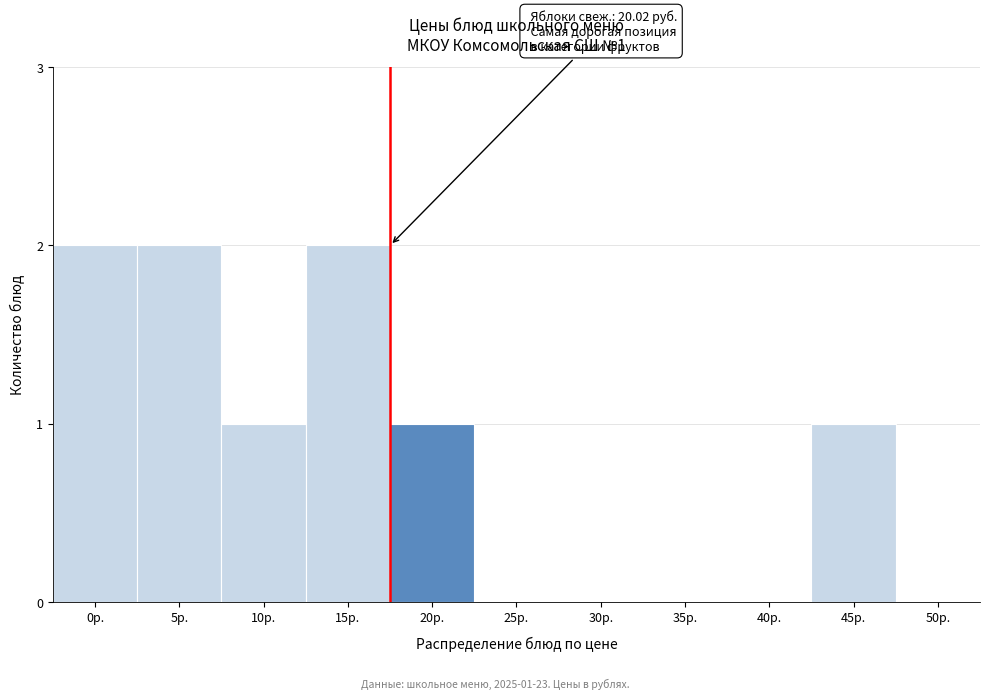

Reading left to right, what are all the values shown in this chart?

0р.=2	5р.=2	10р.=1	15р.=2	20р.=1	25р.=0	30р.=0	35р.=0	40р.=0	45р.=1	50р.=0